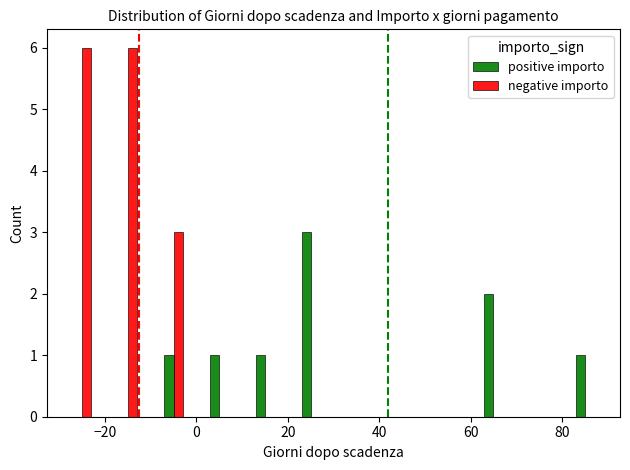

What is the greatest value displayed?

6